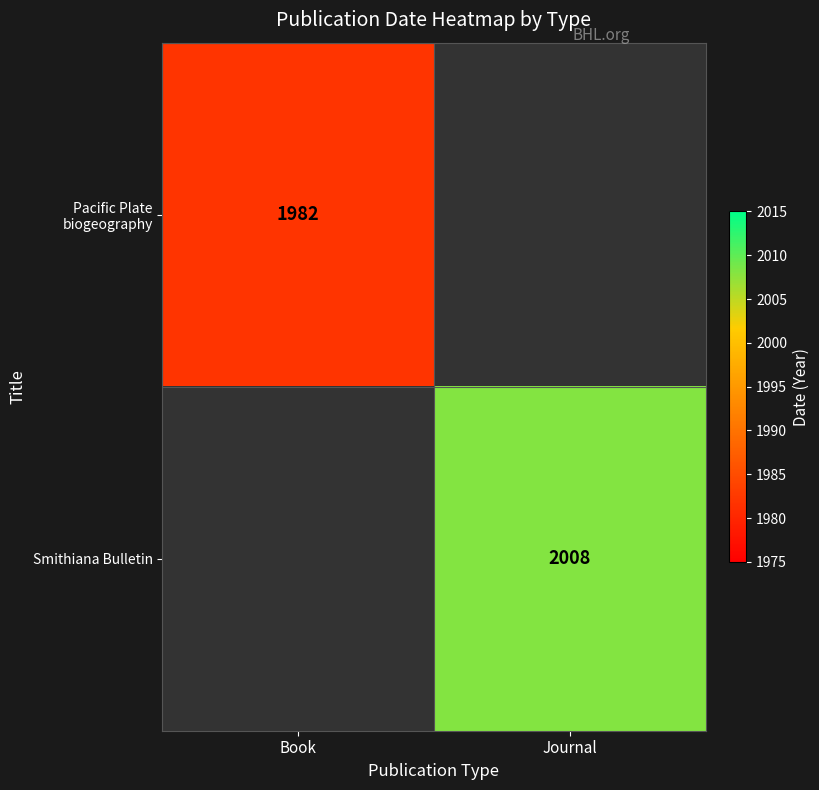

The value of Pacific Plate biogeography at Book is 654.5. True or false?

False